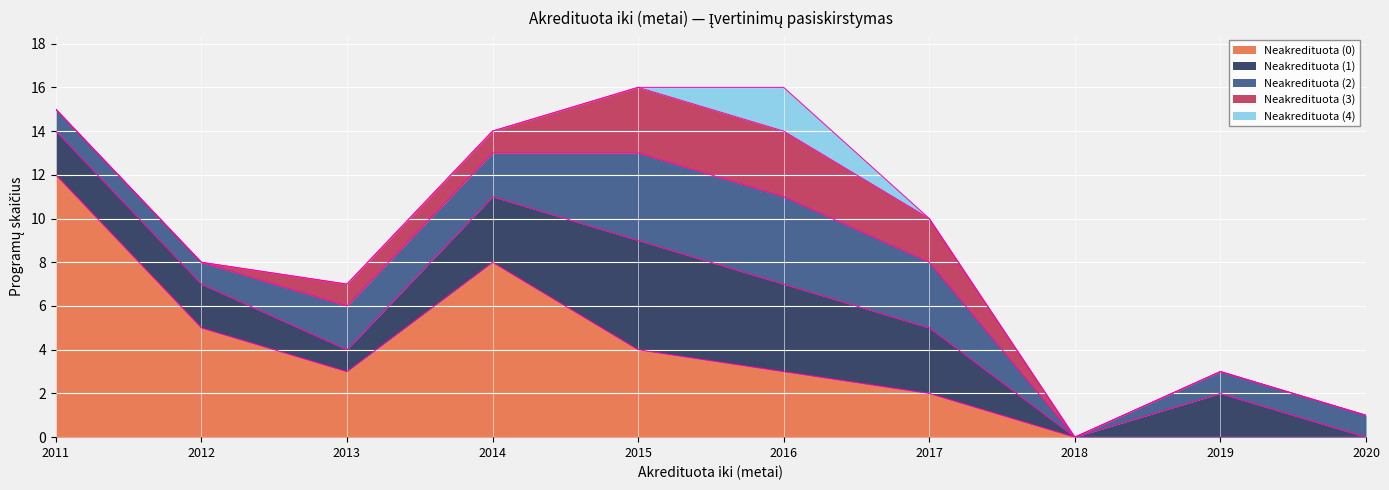

How many values in the Neakredituota (1) series are below 2?

3